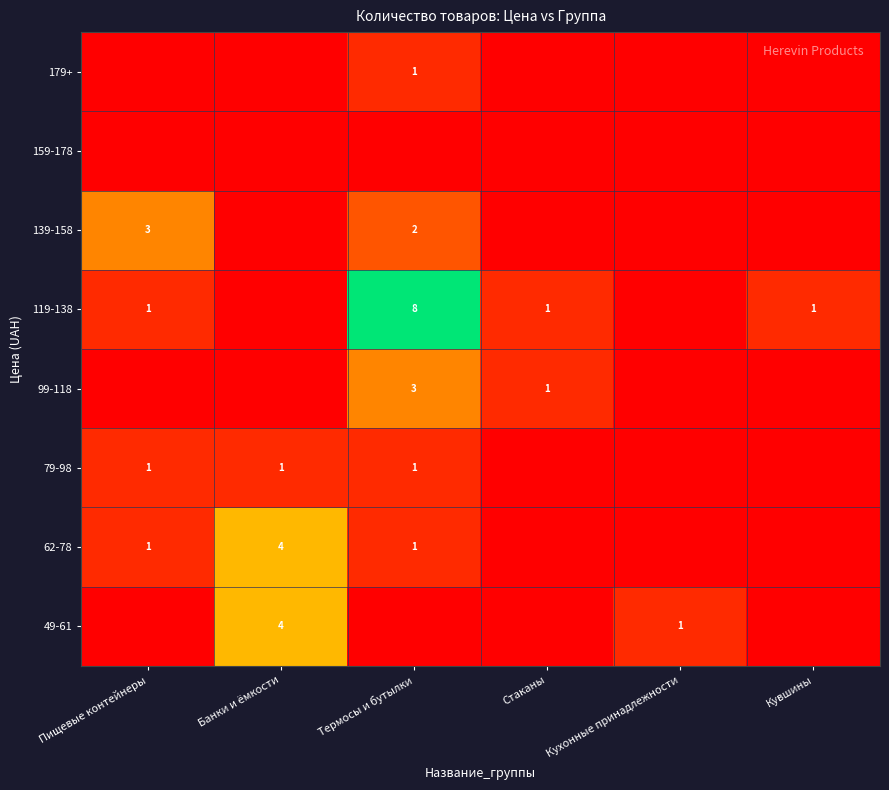

Is it true that 139-158 equals 1 at Пищевые контейнеры?

False